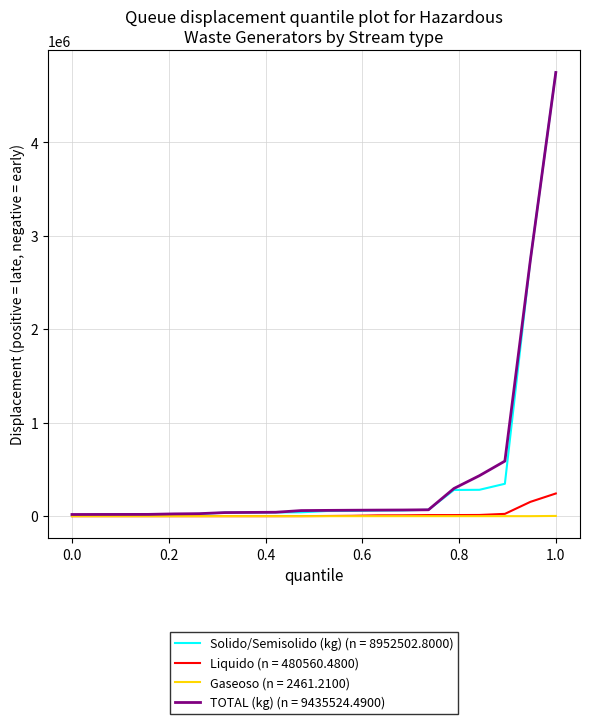

What is the highest value of the Solido/Semisolido (kg) (n = 8952502.8000) series?

4747948.8